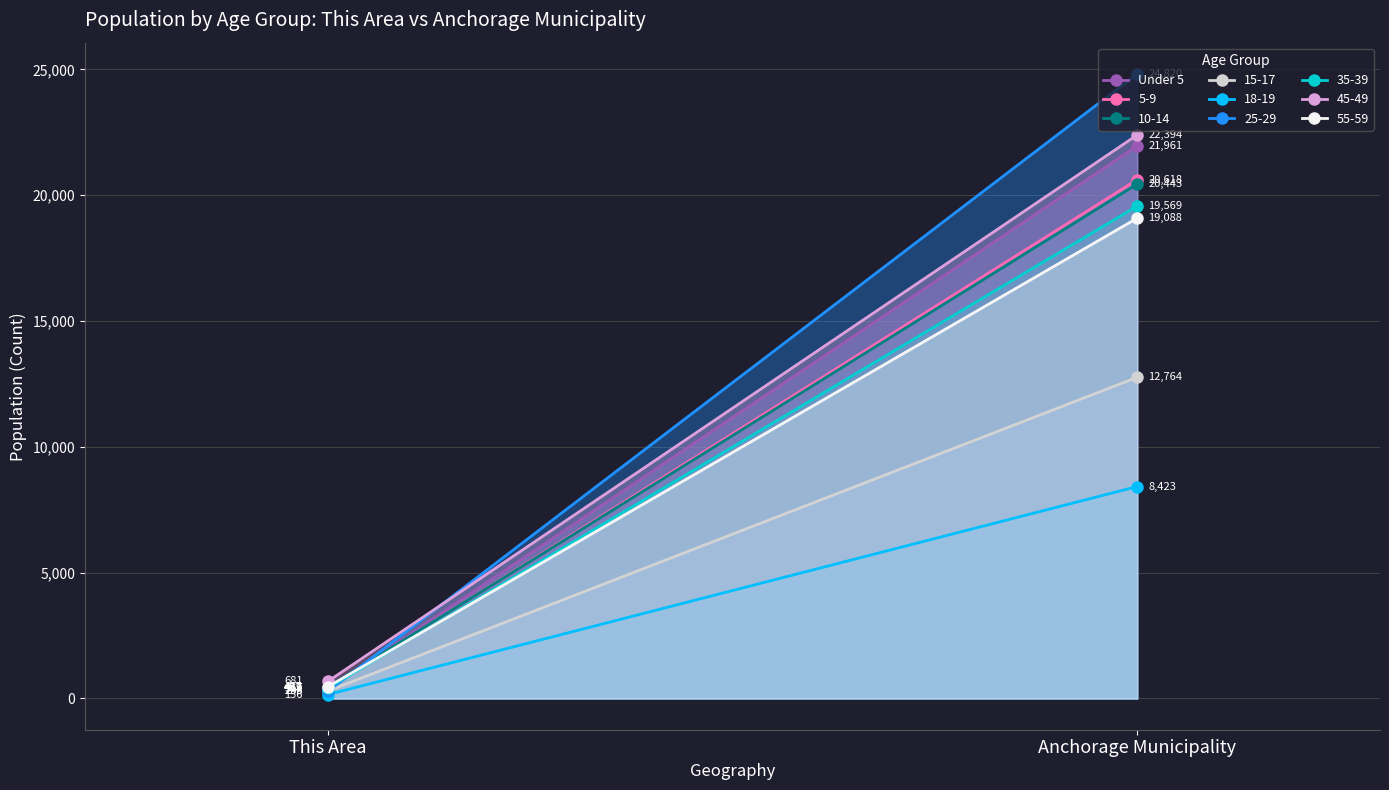

What is the label of the 1st point from the right?

Anchorage Municipality